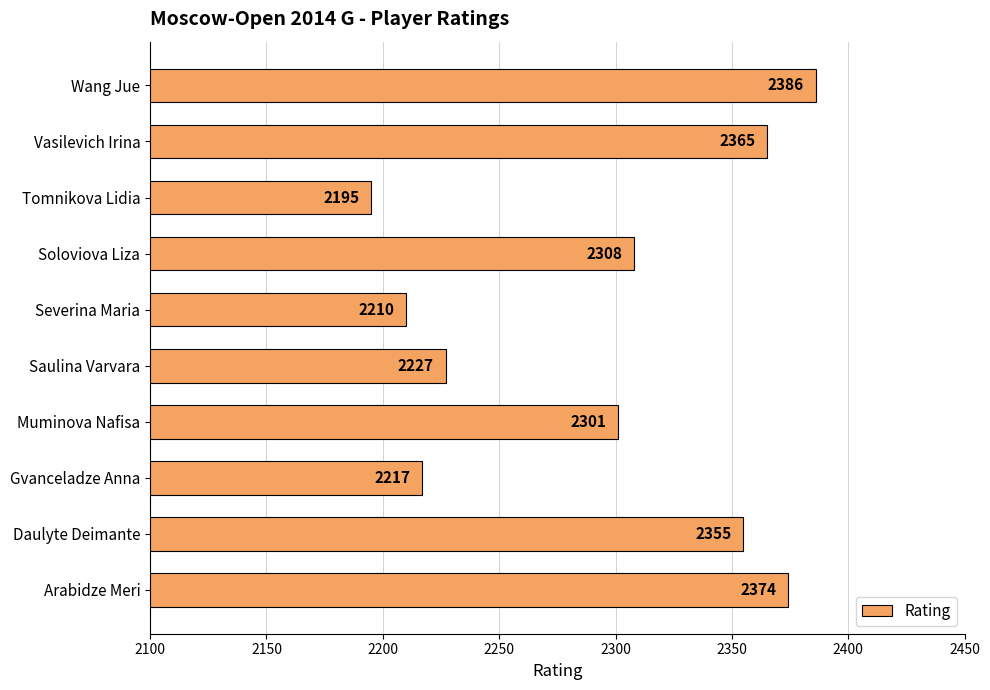

What is the change in value from Arabidze Meri to Daulyte Deimante?

-19